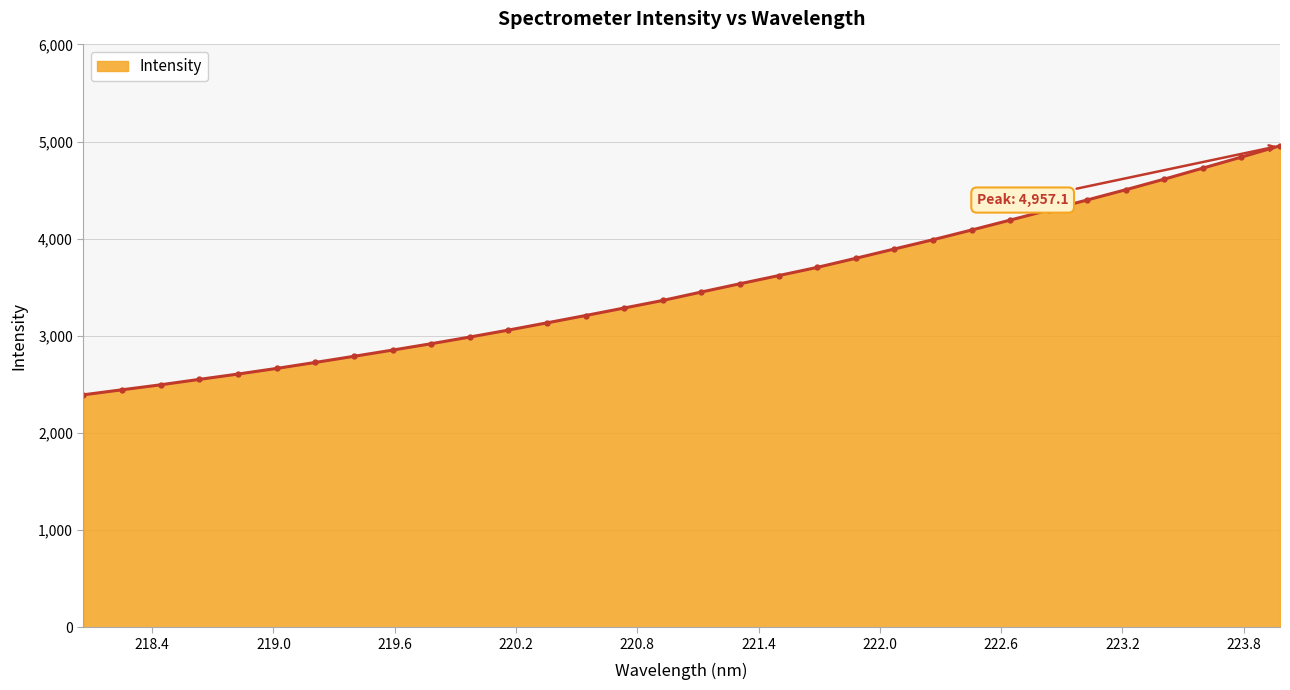

What is the greatest value displayed?

4957.1